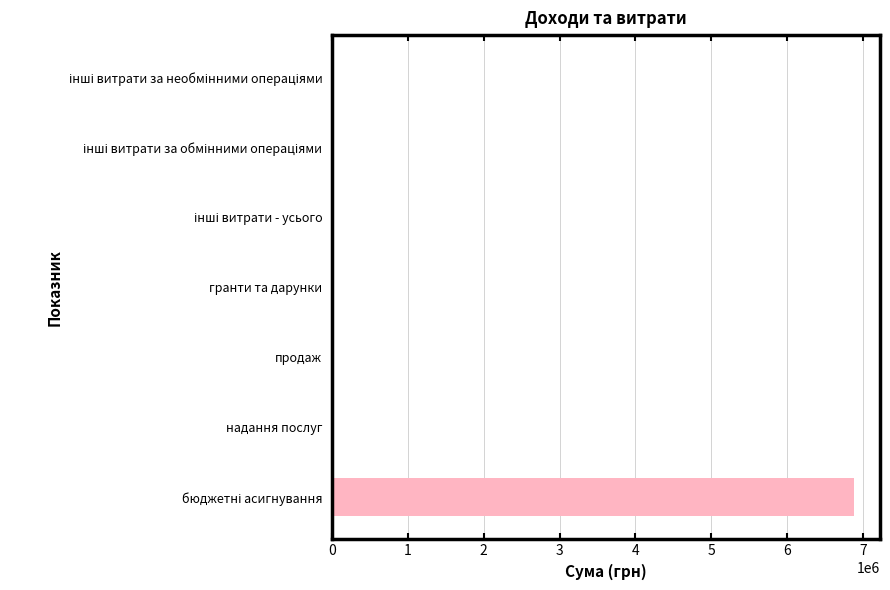

How many categories are shown in the chart?

7